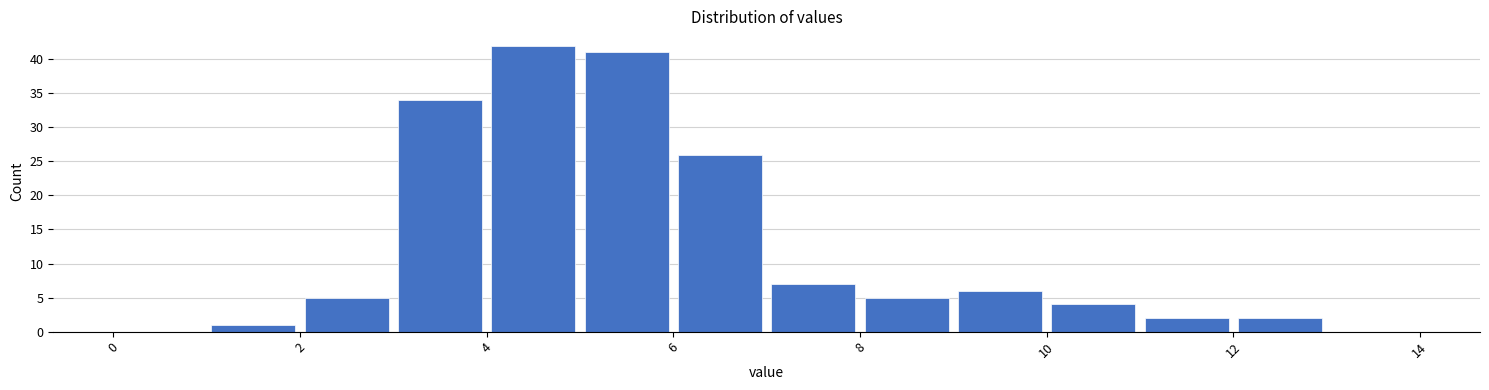

What is the height of the bar covering 1 to 2 on the x-axis? The values are not printed on the chart, so give them approximately, as read against the axis.

1